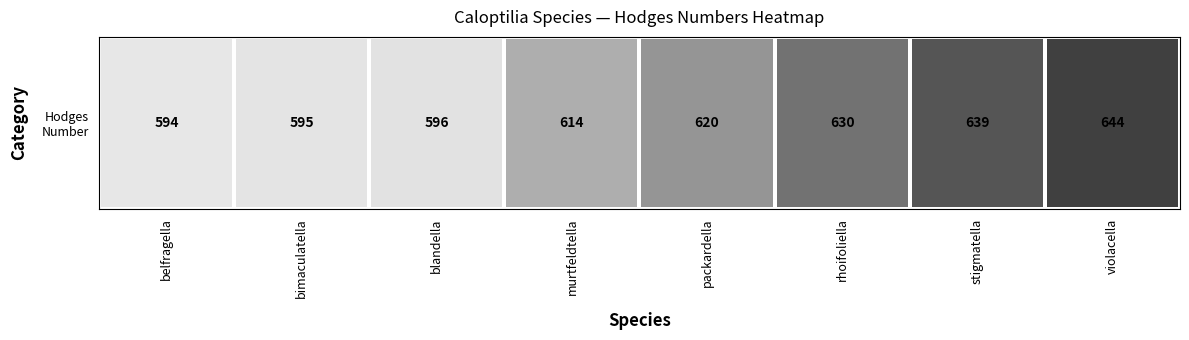

Which has a higher value, blandella or rhoifoliella?

rhoifoliella